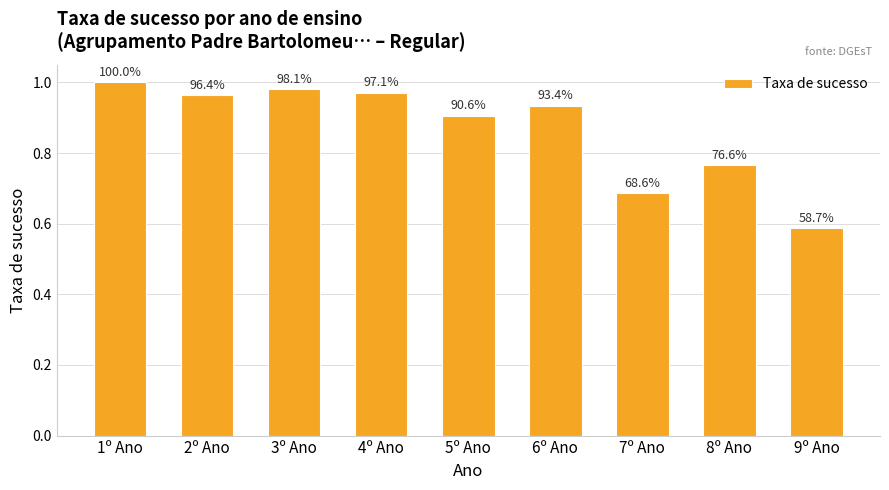

Are the bars horizontal?

No